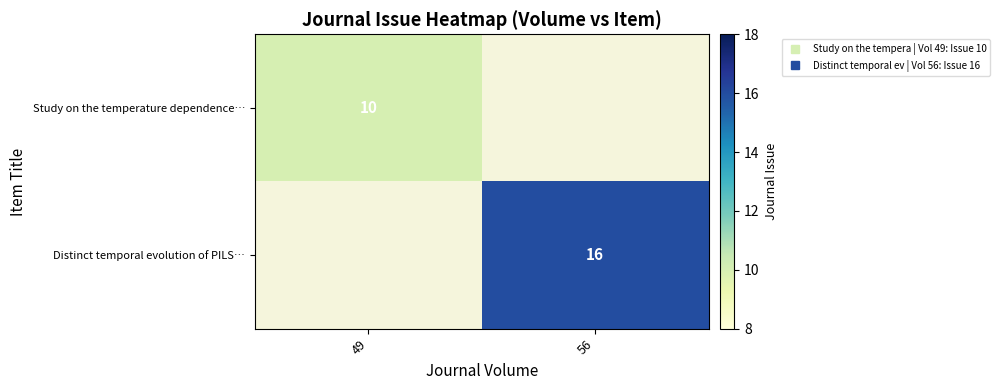

Is the value of Study on the temperature dependence… at 49 greater than the value of Distinct temporal evolution of PILS… at 56?

No